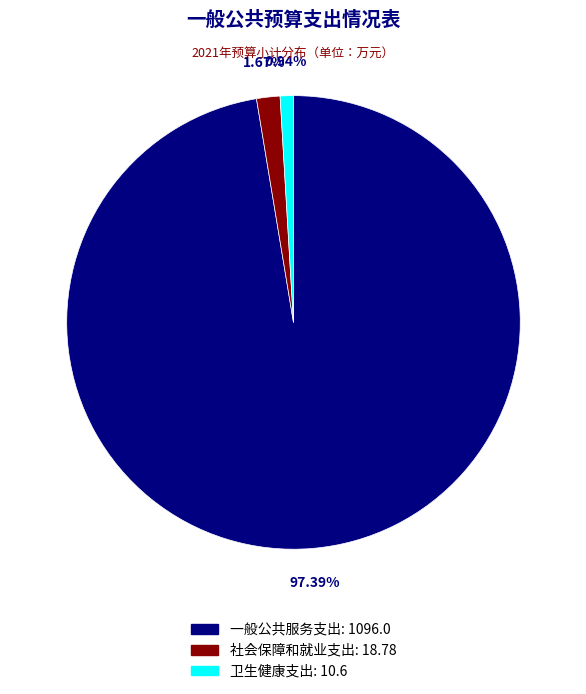

Which slice represents more than half of the pie?

一般公共服务支出